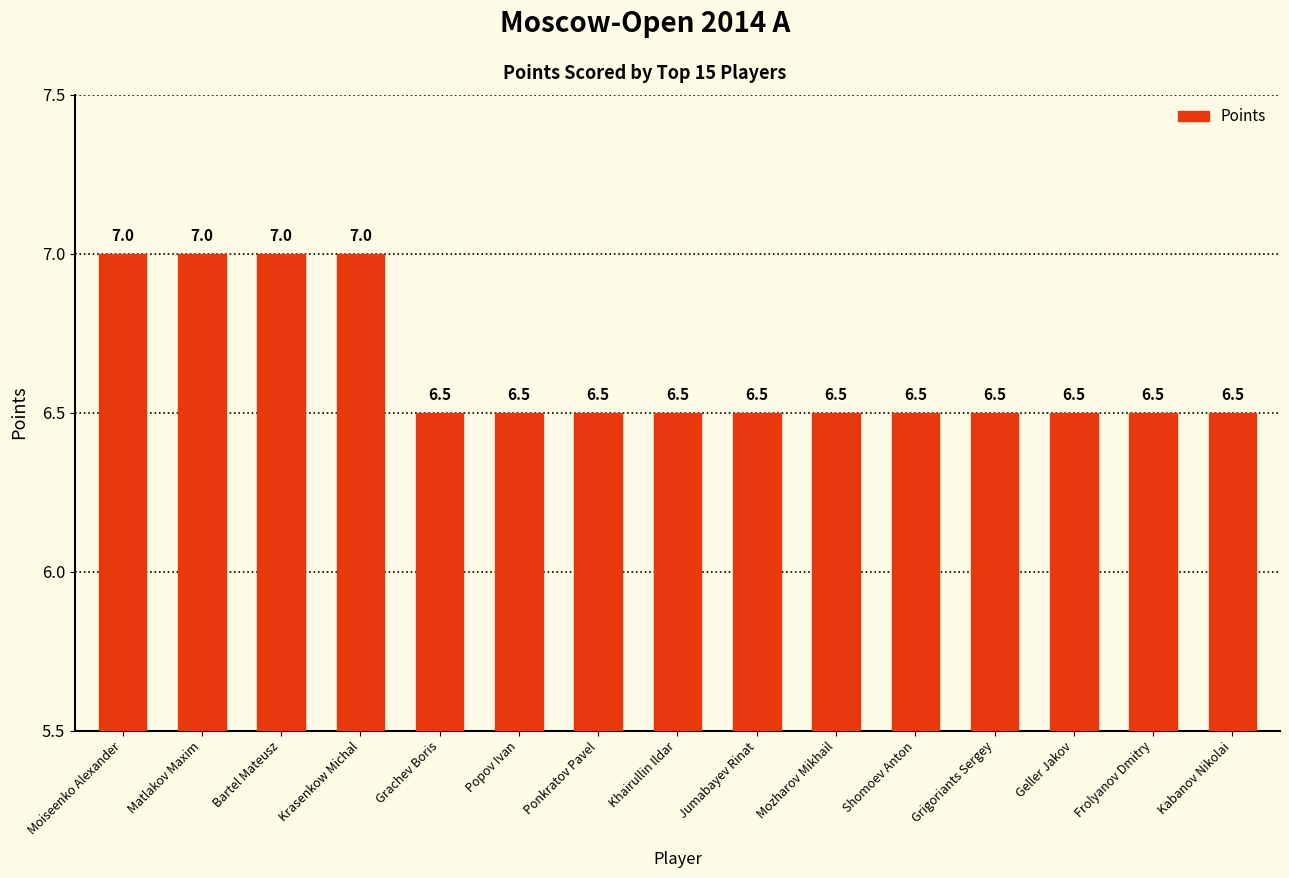

What is the maximum value shown in the chart?

7.0